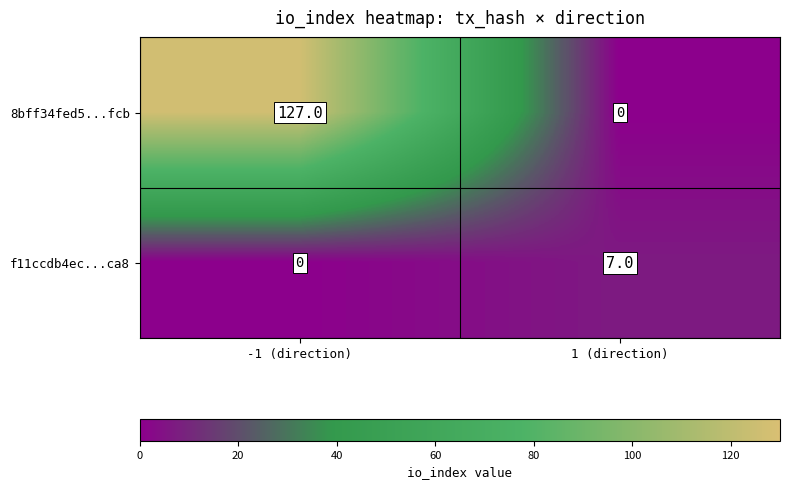

At how many categories does at least one series exceed 16?

1